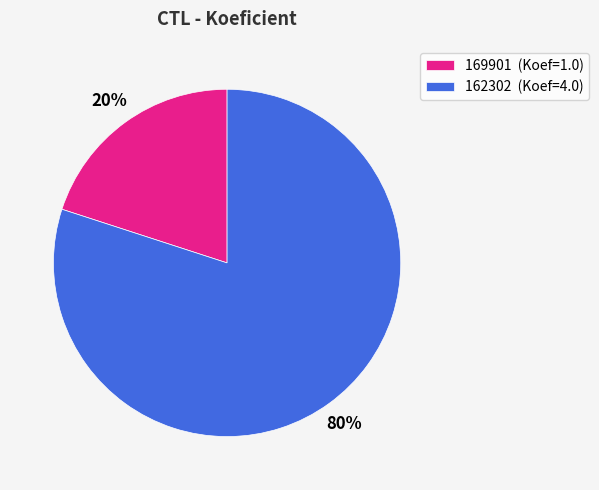

True or false: 162302 accounts for 71% of the total.

False